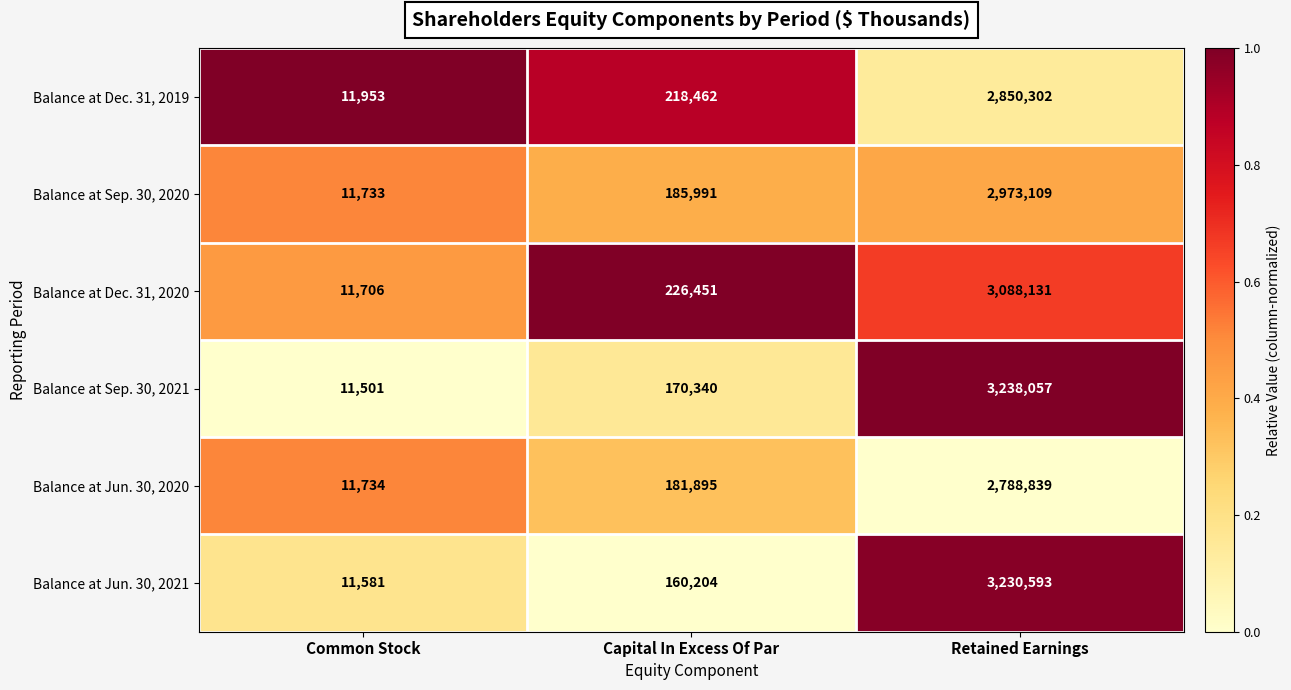

What is the difference between the highest and lowest values at Retained Earnings?

449218